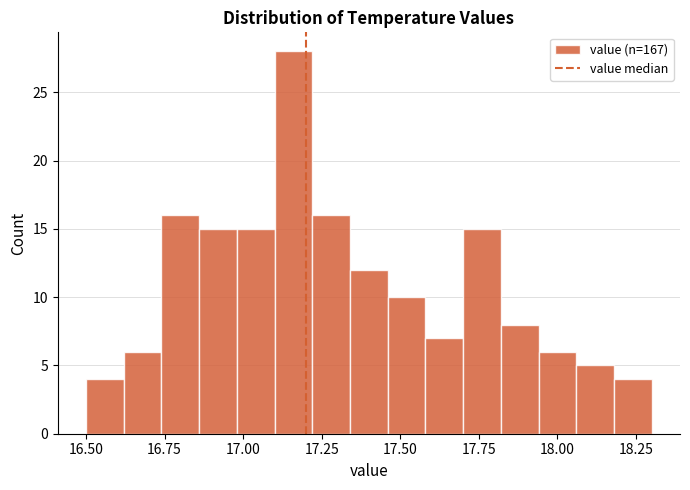

Read against the x-axis, roughly where is the centre of the tallest bar?

17.15